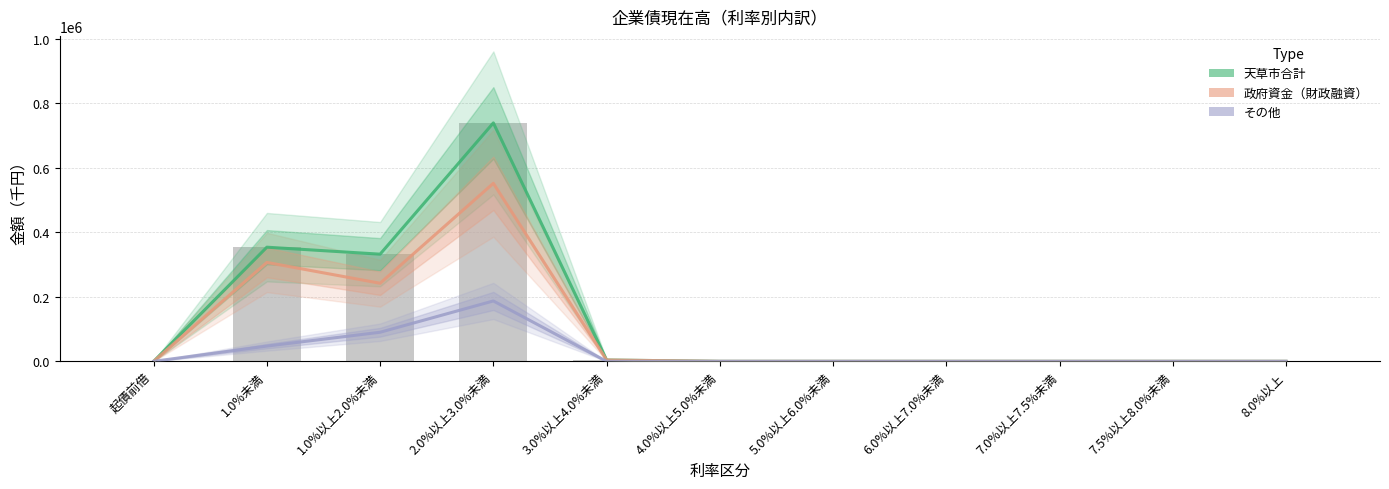

What is the label of the 3rd bar from the left?

1.0%以上2.0%未満